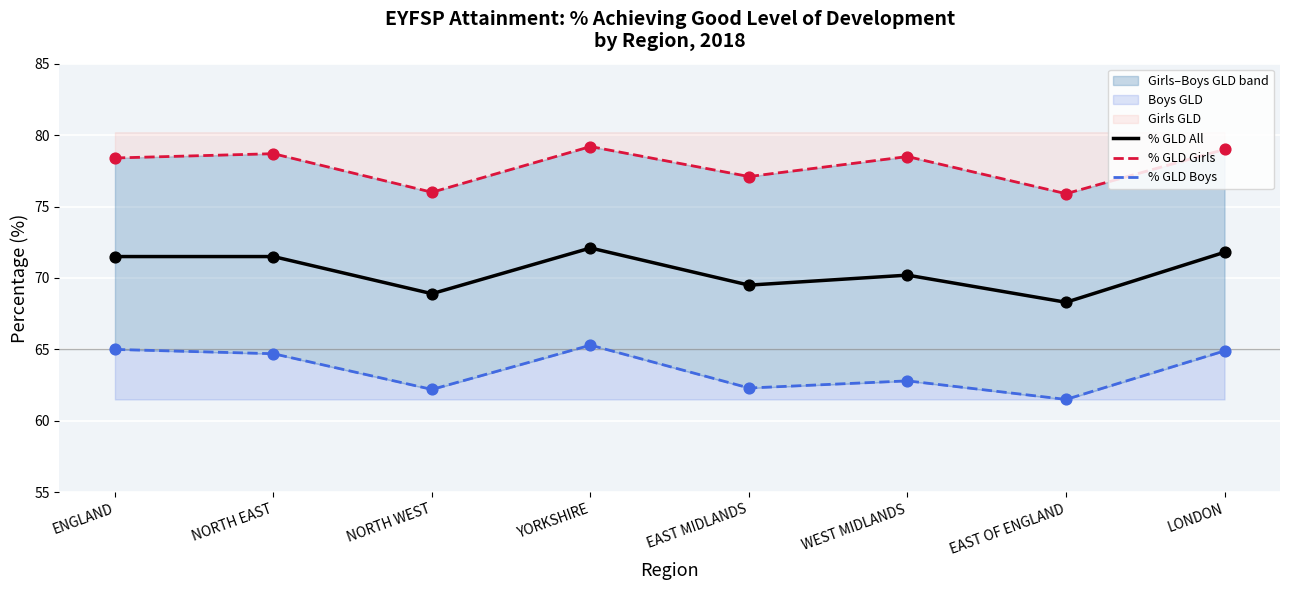

What is the total value across all series at EAST MIDLANDS?

208.9